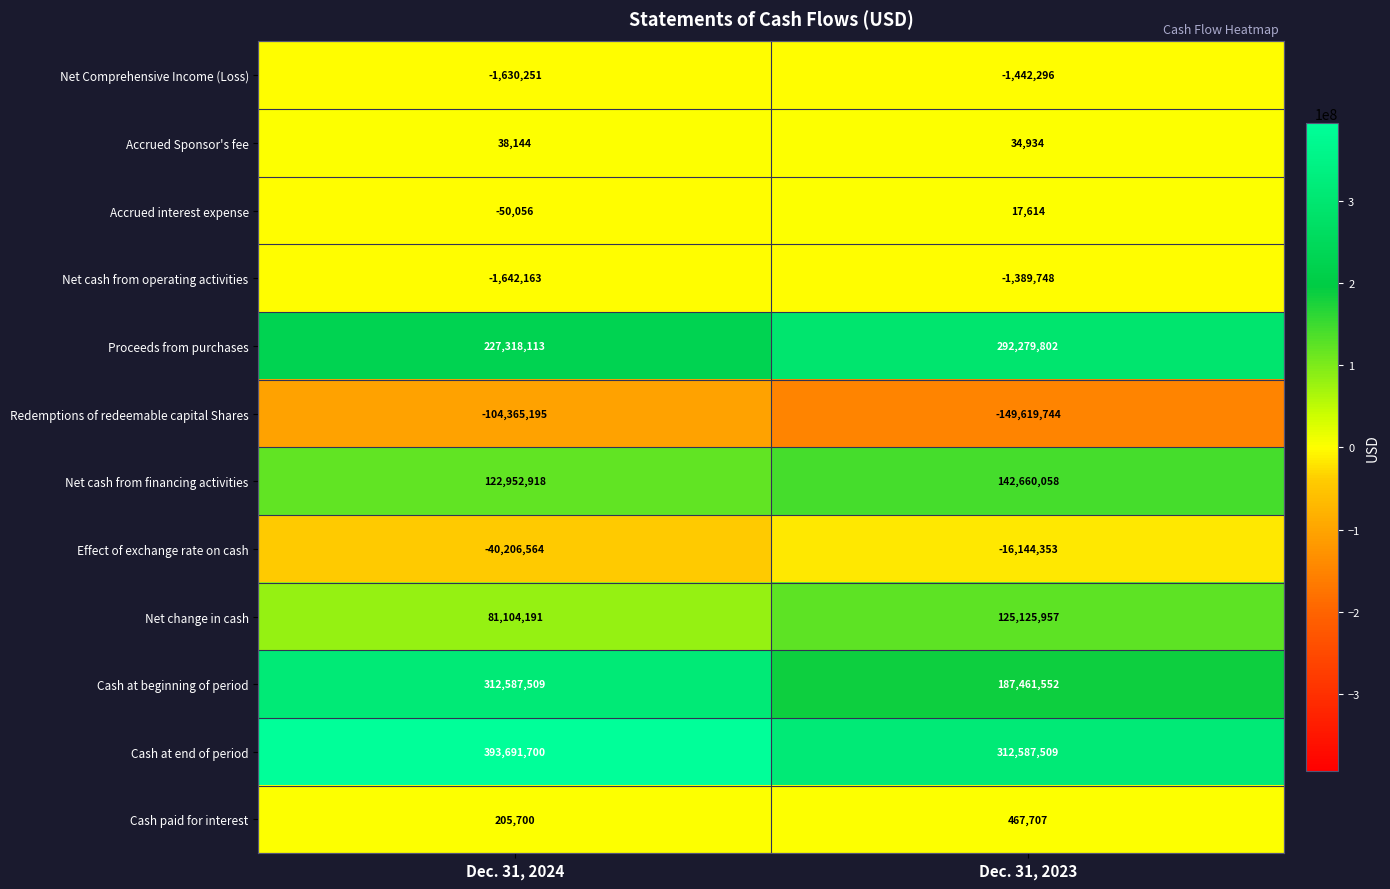

True or false: Accrued interest expense has a value of 27157 at Dec. 31, 2023.

False